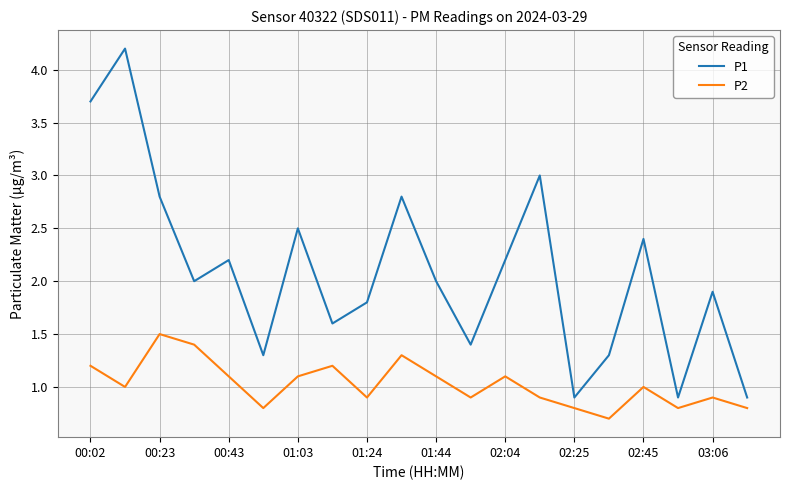

Rank the series by their maximum value, from highest to lowest.

P1, P2